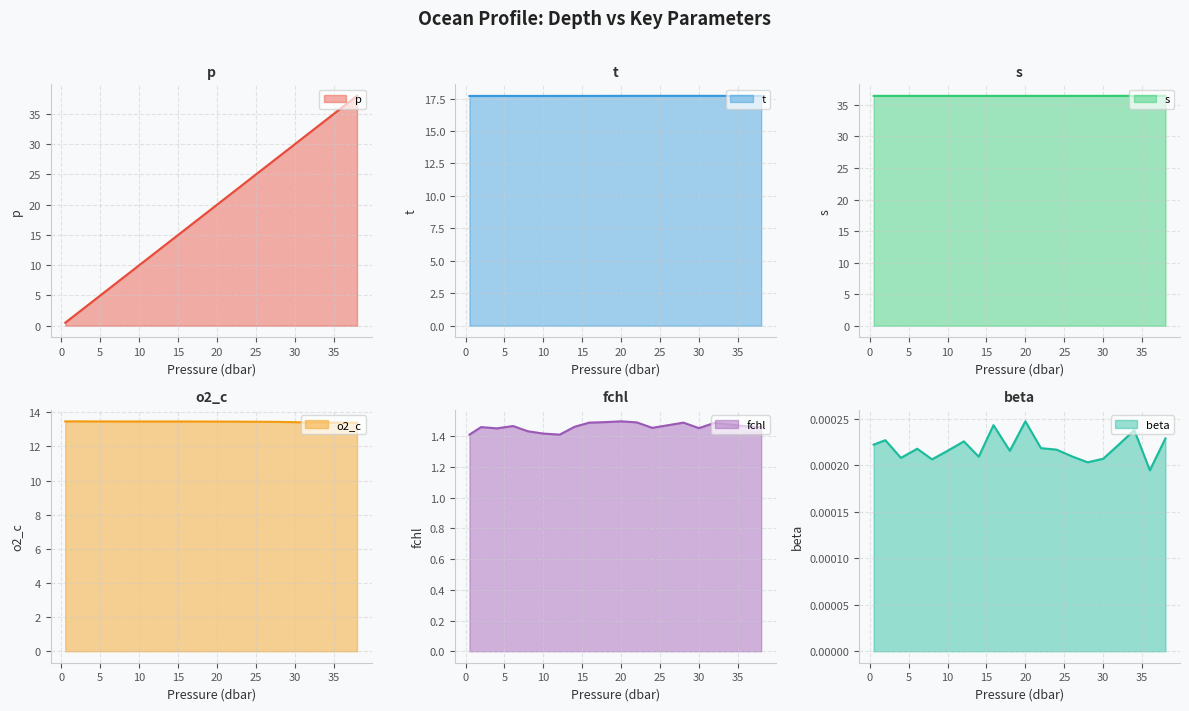

Does the chart display data point markers on the line(s)?

No